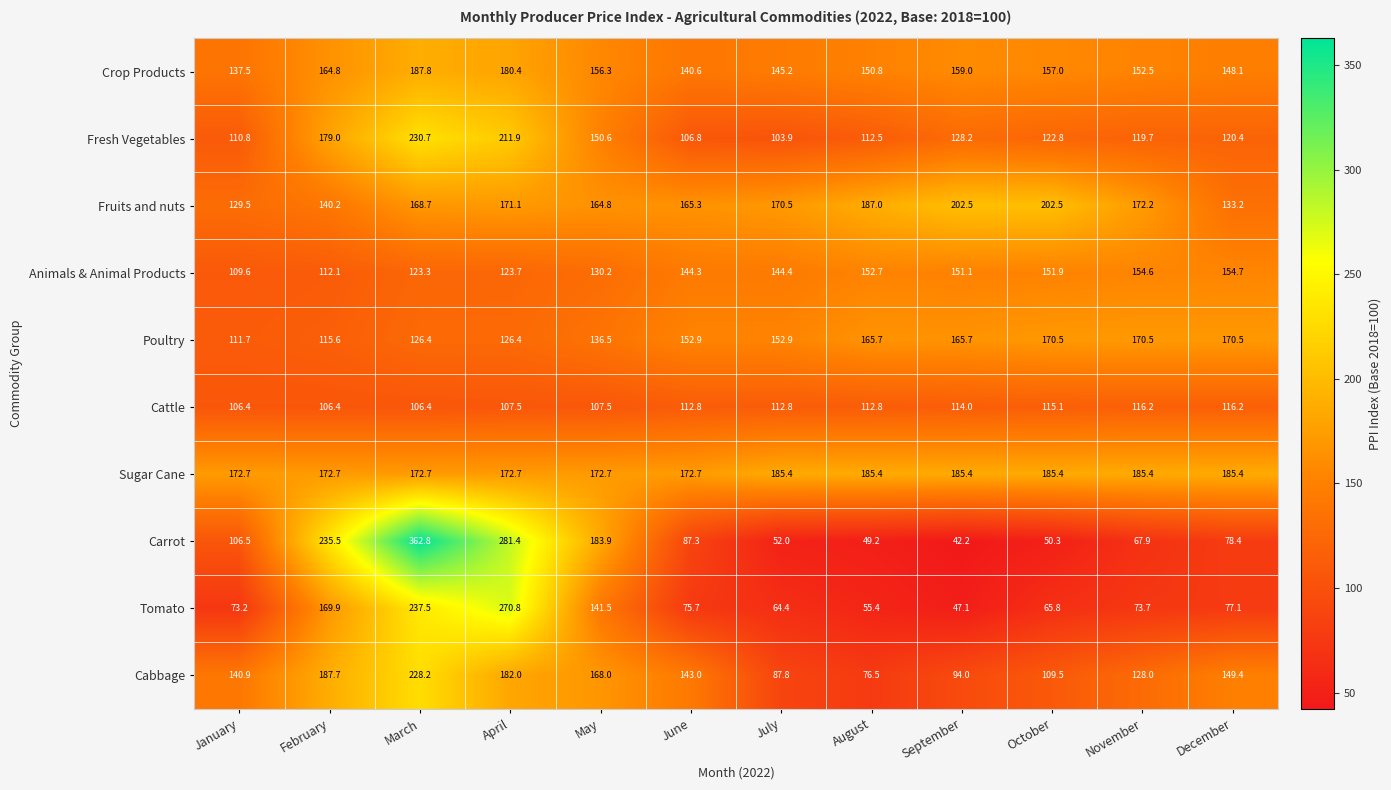

What is the difference between the maximum and minimum values in the Fruits and nuts series?

73.0